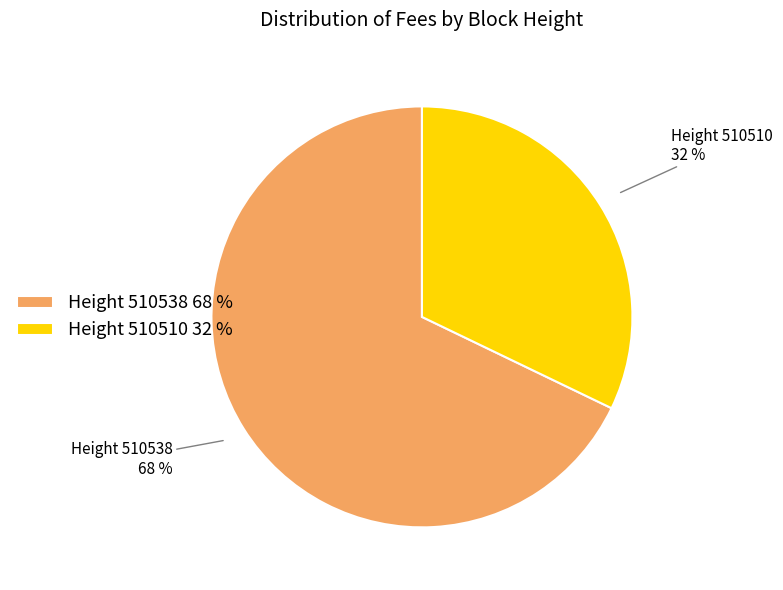

The Height 510538 68 % slice represents 68% of the pie. True or false?

True